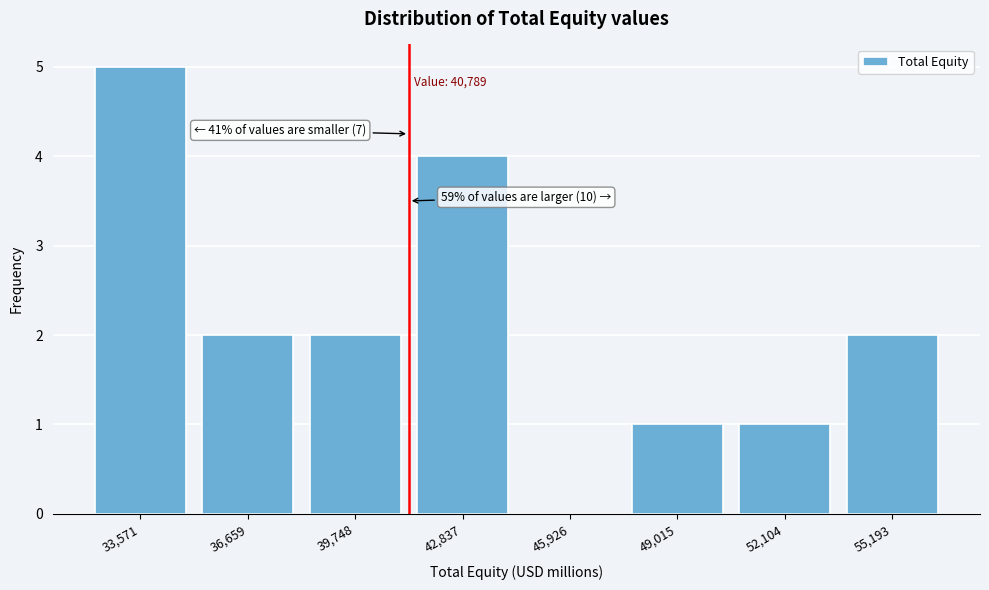

Reading left to right, list all the values displayed in this chart.

33,571=5	36,659=2	39,748=2	42,837=4	45,926=0	49,015=1	52,104=1	55,193=2